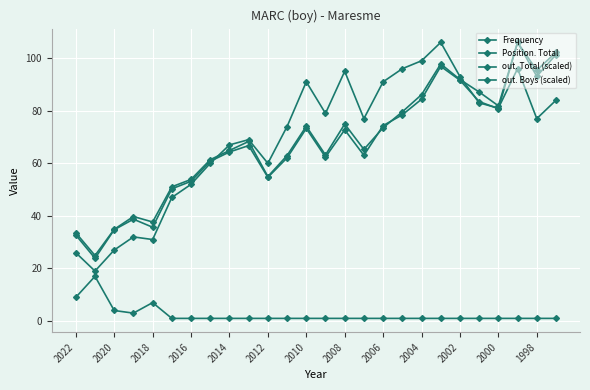

Count the number of data series in this chart.

4